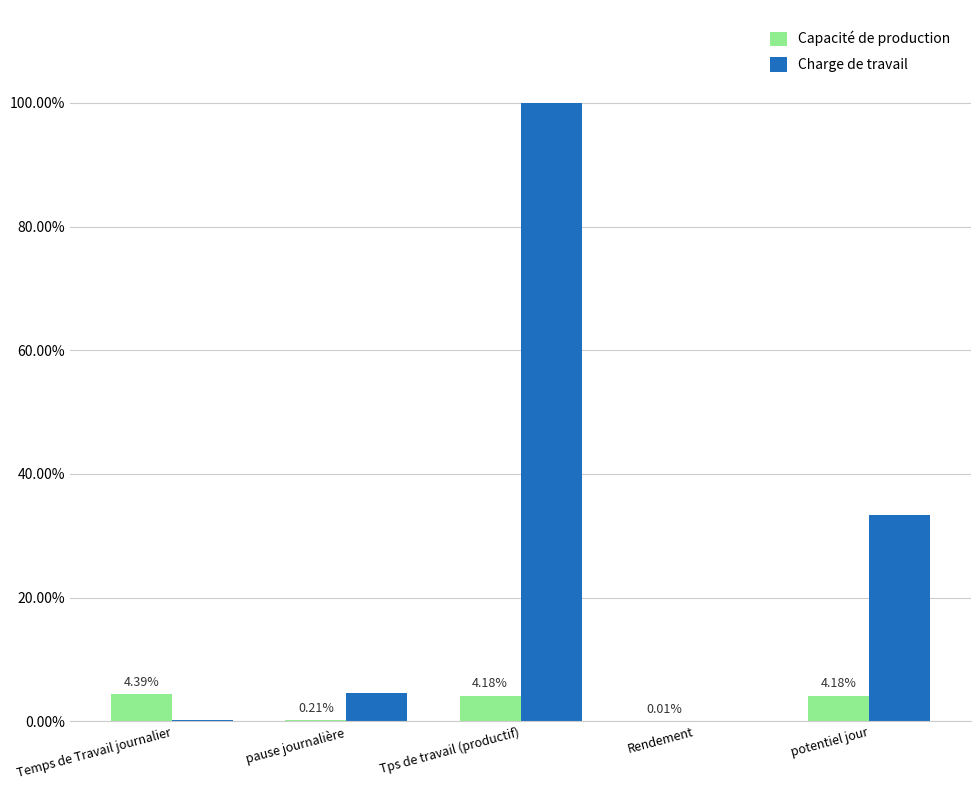

Is it true that Capacité de production equals 0.0 at Rendement?

True